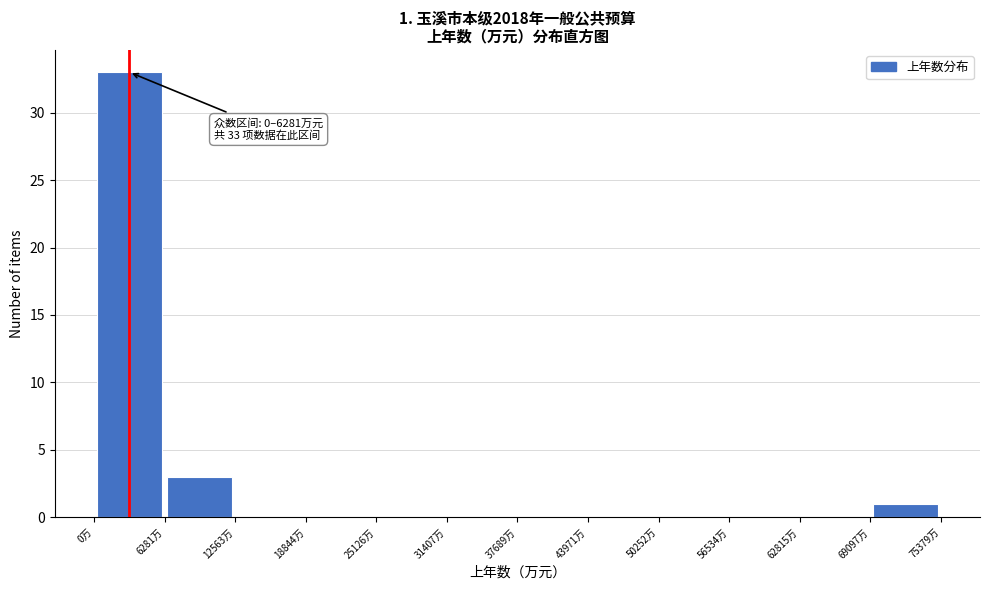

Over which range of the x-axis is the bar tallest?

0 to 6000